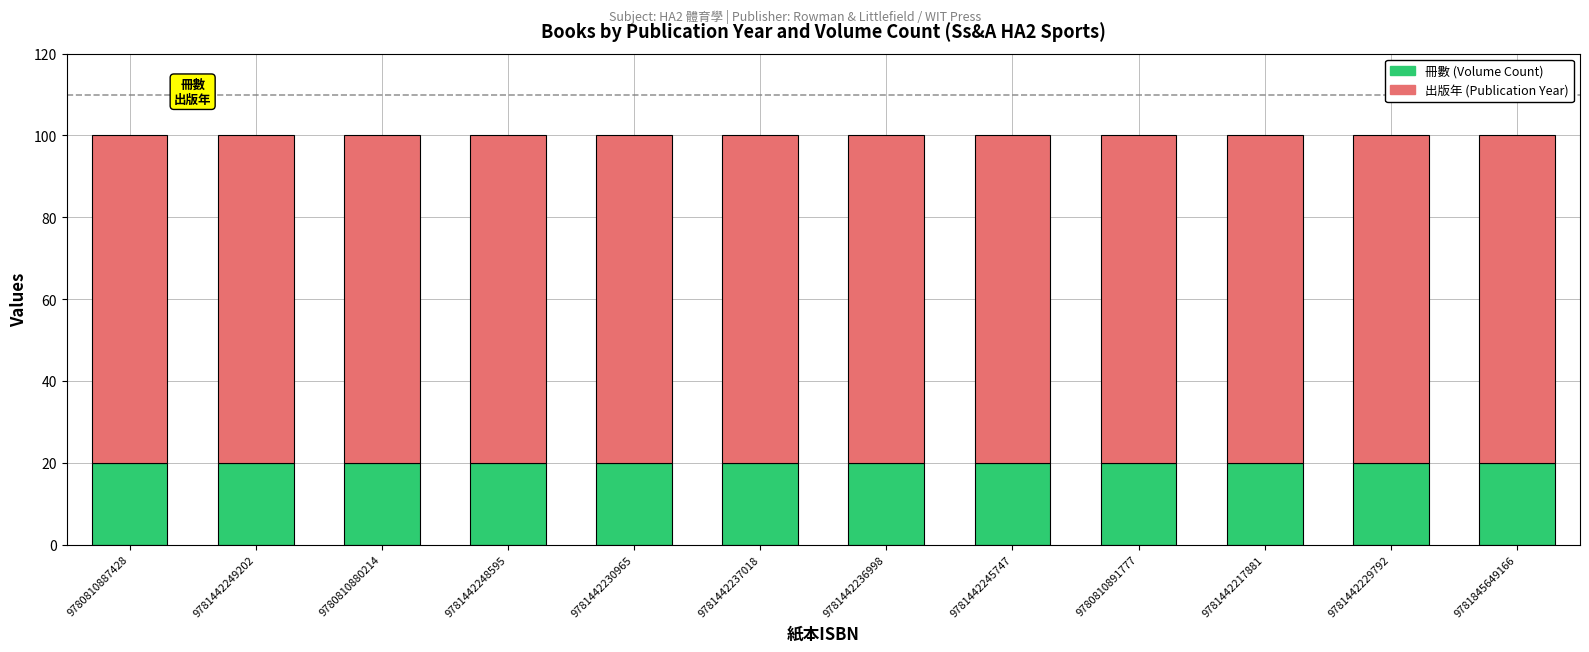

What is the total value across all series at 9781442248595?

100